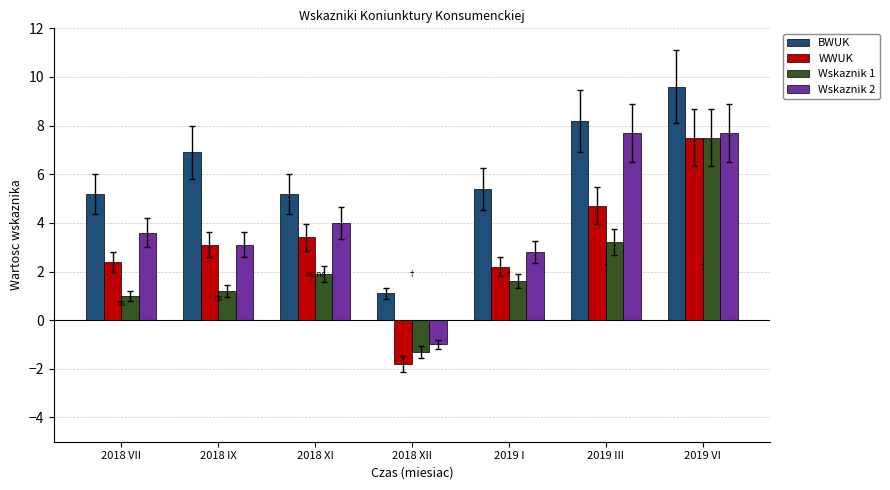

What is the difference between the highest and lowest values at 2019 I?

3.8